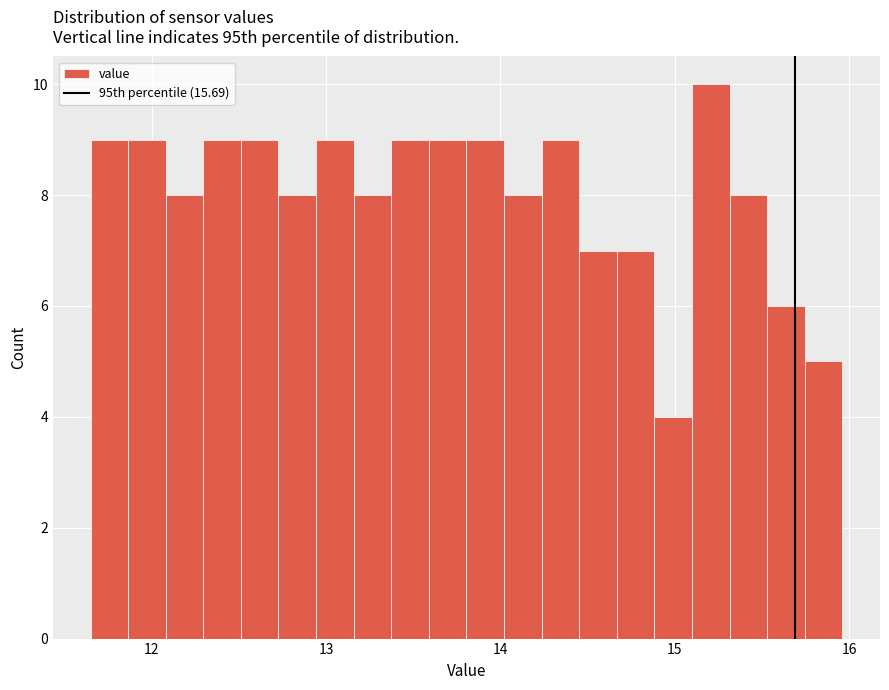

Read against the x-axis, roughly where is the centre of the tallest bar?

15.2